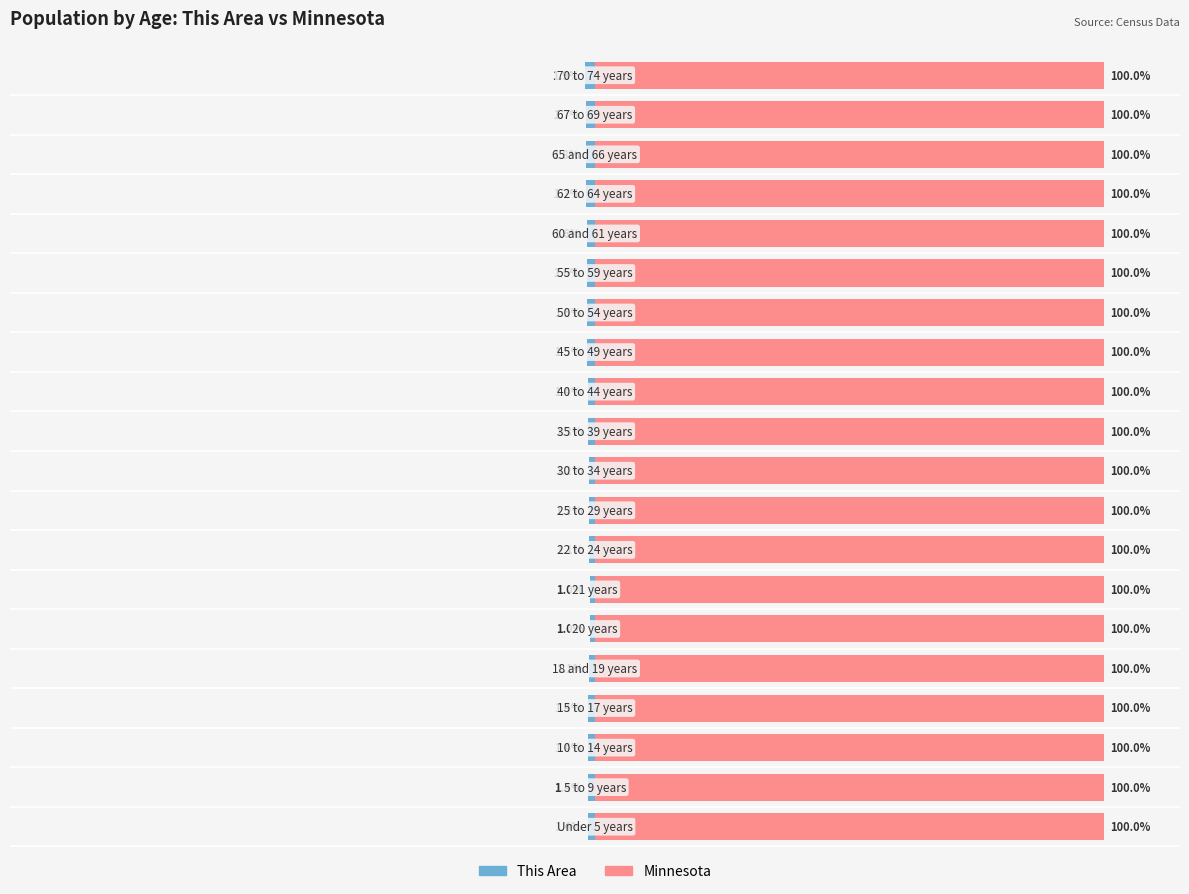

List the series in order of their overall mean, lowest first.

This Area, Minnesota